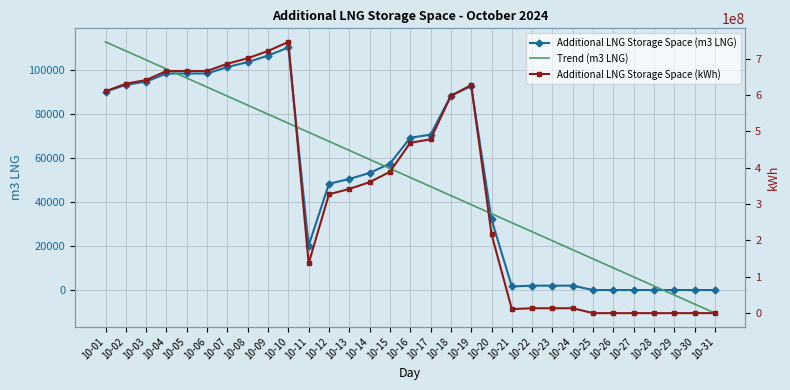

True or false: Additional LNG Storage Space (kWh) and Additional LNG Storage Space (m3 LNG) intersect in this chart.

False